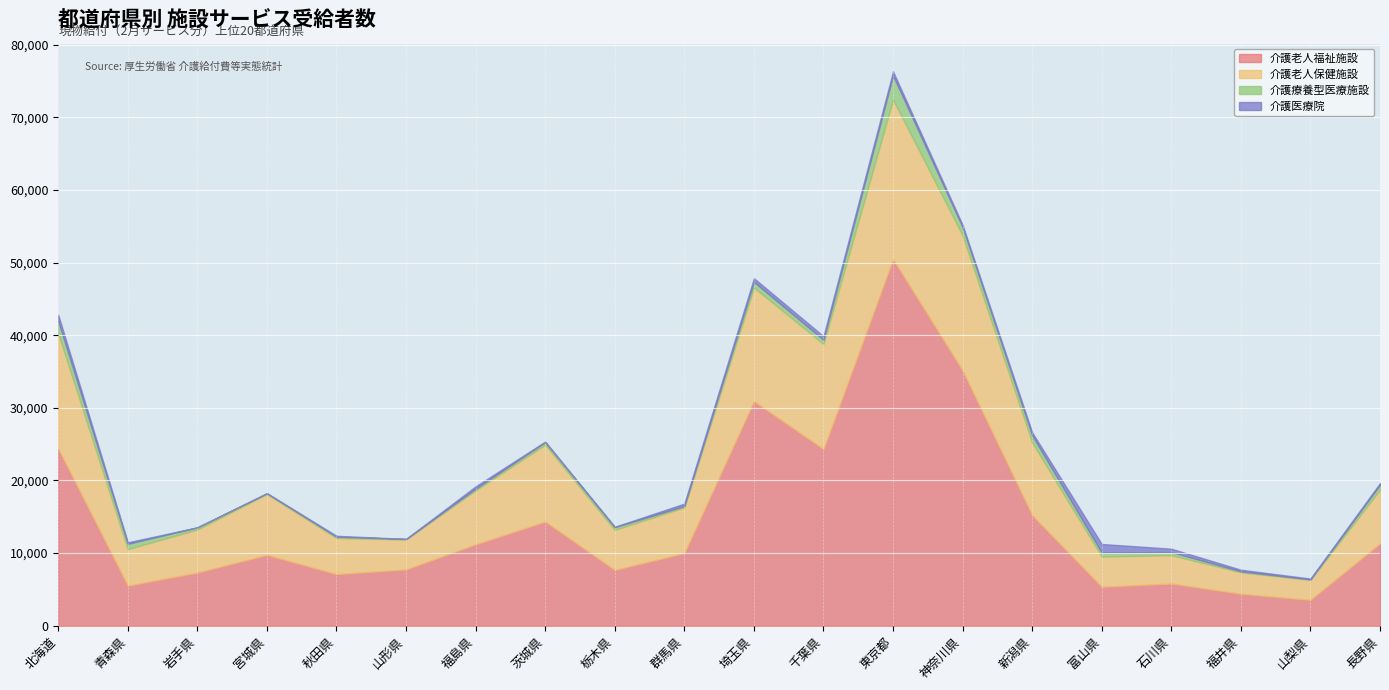

Reading left to right, extract all data points from this chart.

介護老人福祉施設: 24383	5513	7324	9750	7105	7753	11207	14343	7681	10005	30918	24318	50459	35138	15216	5365	5811	4398	3561	11344
介護老人保健施設: 15853	5041	5928	8377	4975	4122	7435	10592	5516	6296	15641	14475	21979	18597	10014	4171	3909	2961	2750	7413
介護療養型医療施設: 1707	723	289	113	183	63	234	343	366	180	775	569	3310	1130	969	538	429	128	69	660
介護医療院: 863	208	8	1	118	20	315	74	68	330	509	505	567	310	423	1181	455	225	116	228